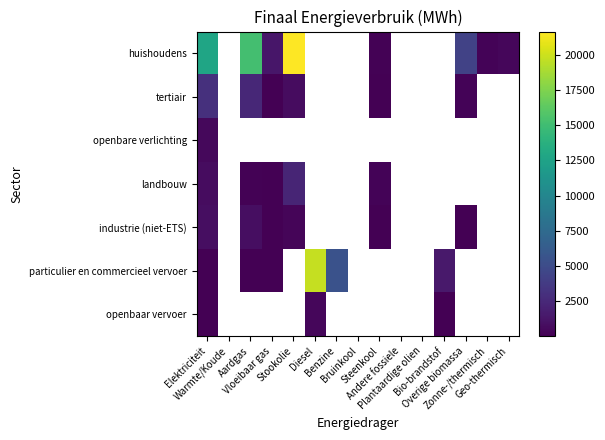

The value of huishoudens at Vloeibaar gas is 1322.6. True or false?

True